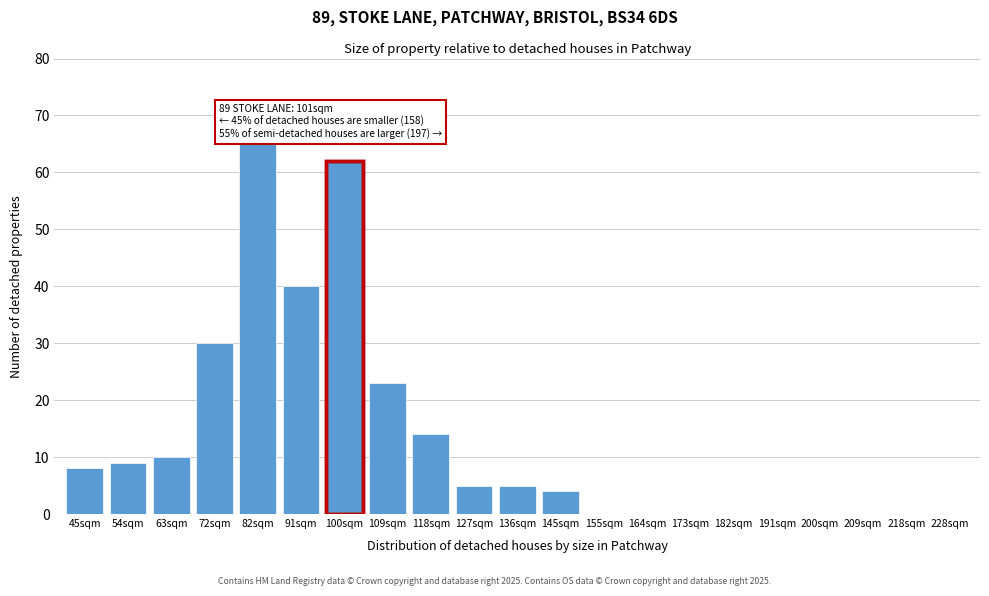

Reading left to right, extract all data points from this chart.

45sqm=8	54sqm=9	63sqm=10	72sqm=30	82sqm=65	91sqm=40	100sqm=62	109sqm=23	118sqm=14	127sqm=5	136sqm=5	145sqm=4	155sqm=0	164sqm=0	173sqm=0	182sqm=0	191sqm=0	200sqm=0	209sqm=0	218sqm=0	228sqm=0